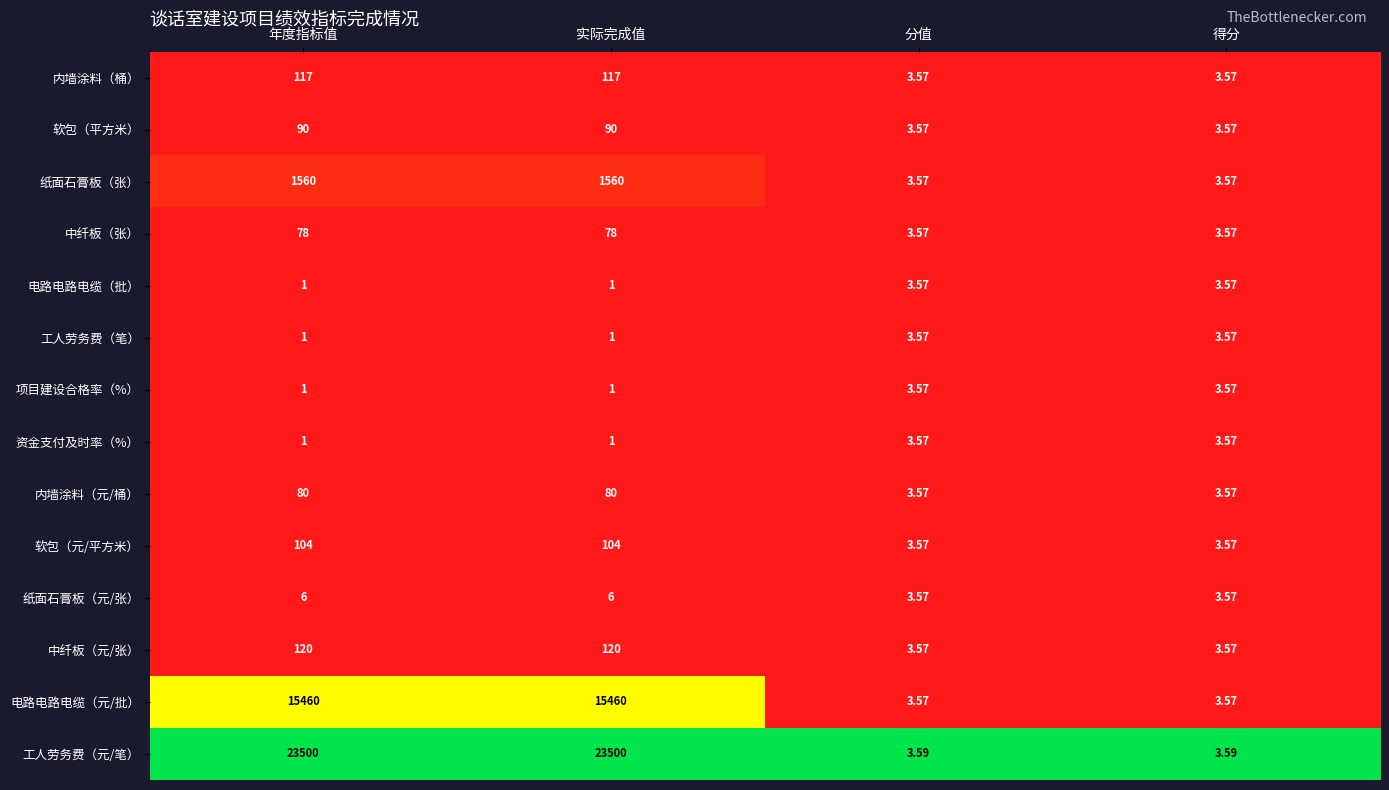

What is the total value across all series at 年度指标值?

41119.0